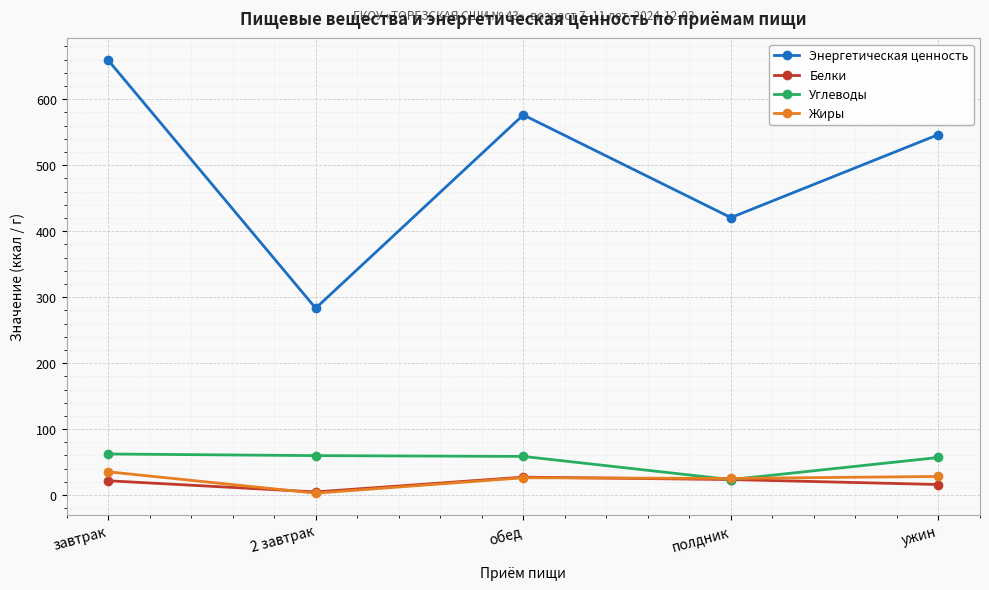

True or false: Белки has more than 0 points higher than both neighbors.

True